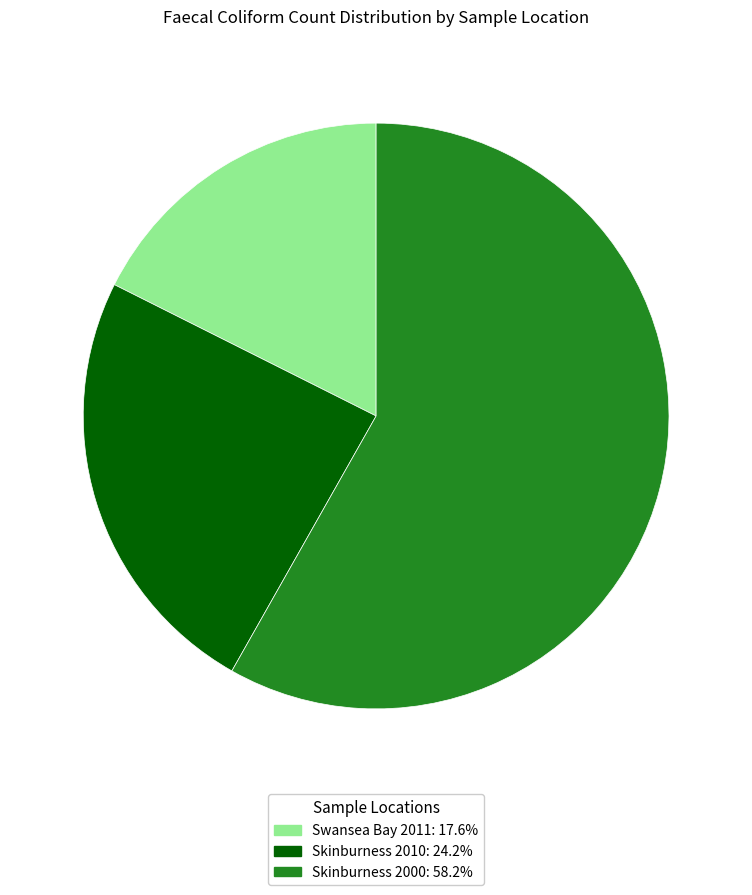

Count the number of slices in the pie.

3